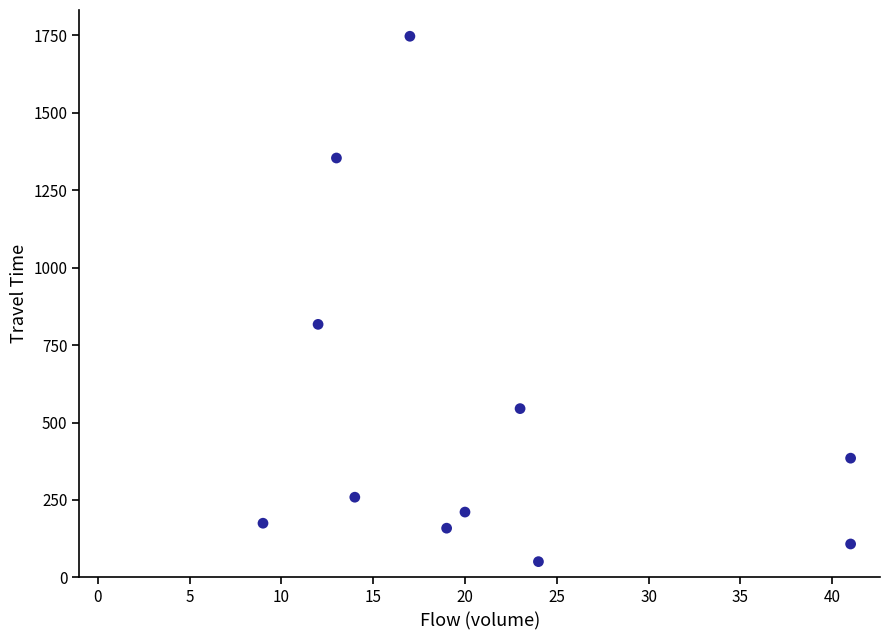

What Y value in the scatter plot is closest to 899?

817